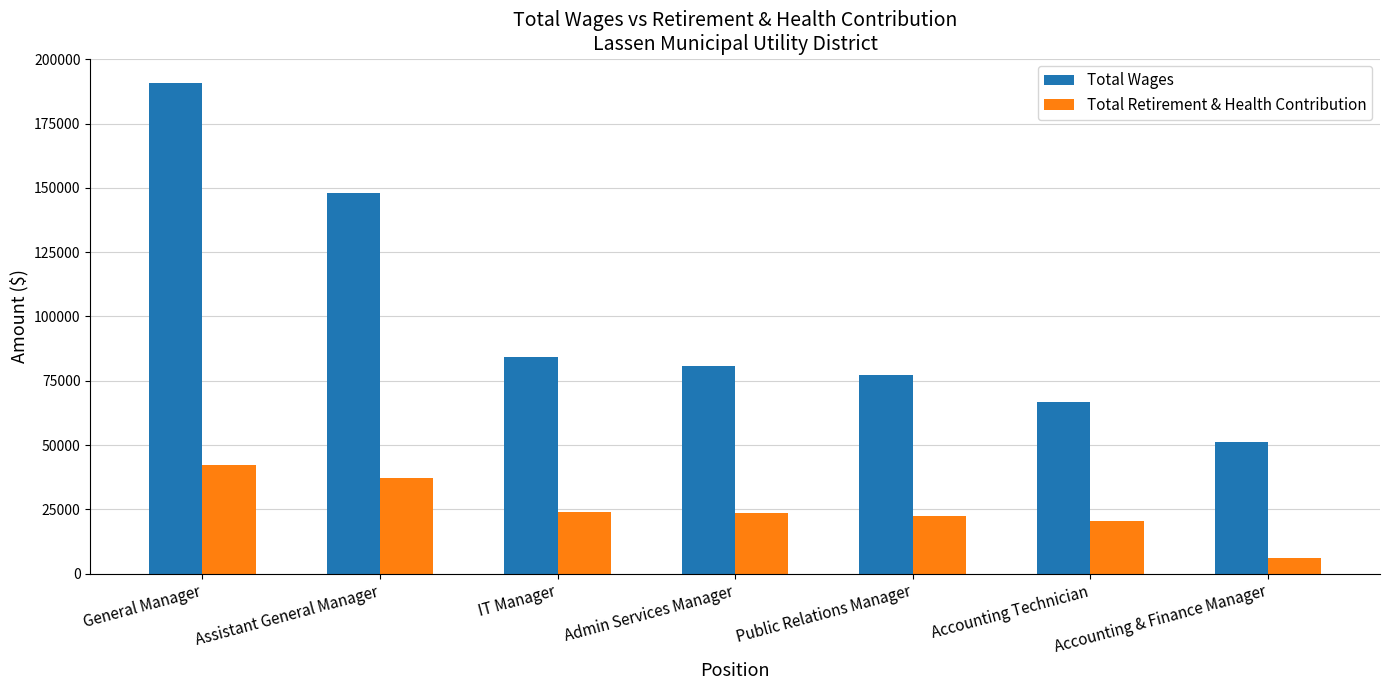

How many bars are there in each group?

2